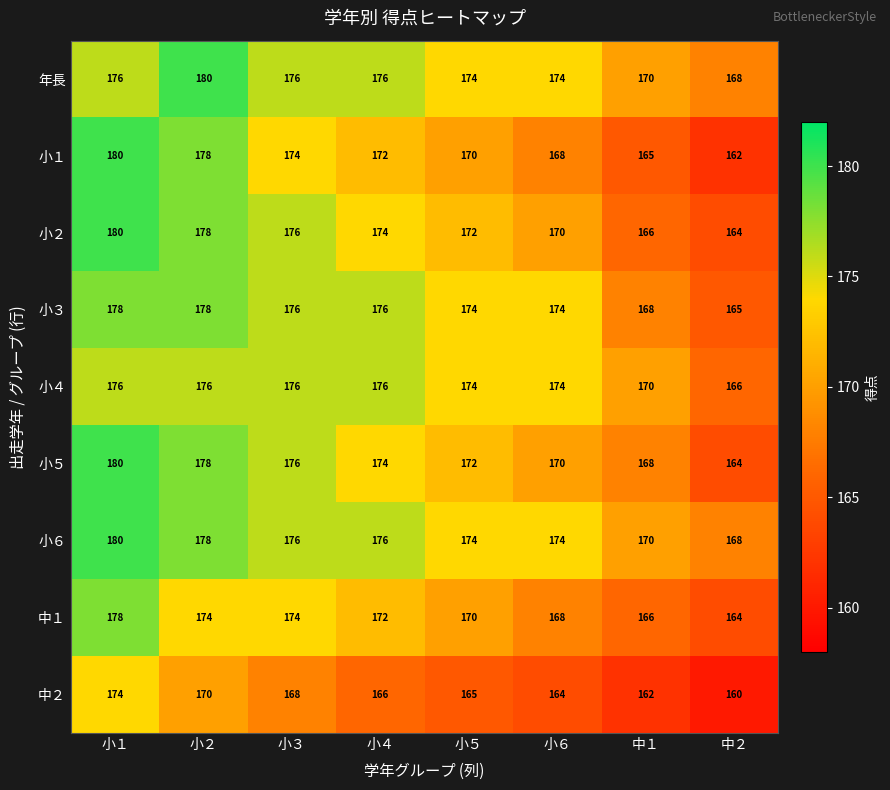

Is it true that 小２ equals 176 at 小３?

True